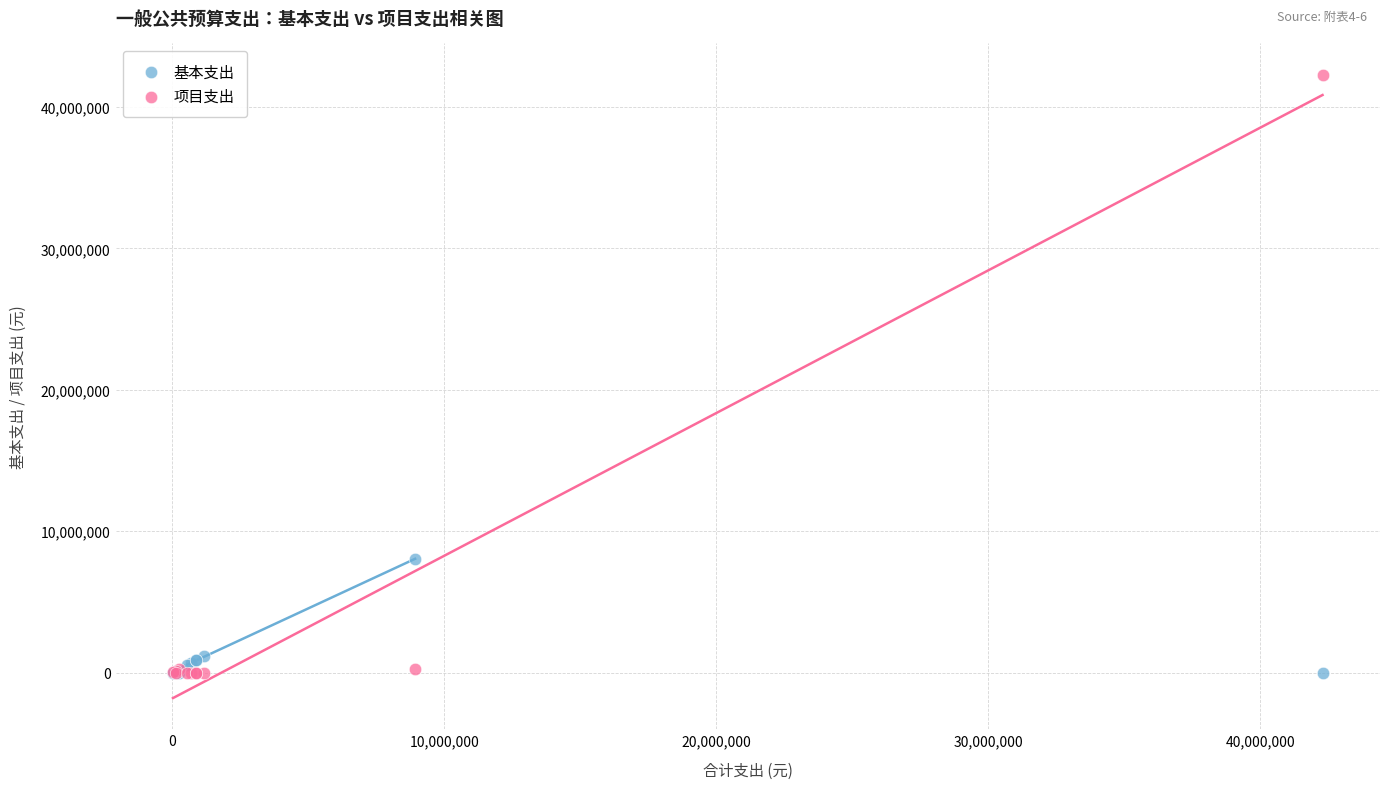

Across all series, what Y value is closest to 21148000?

8036701.9